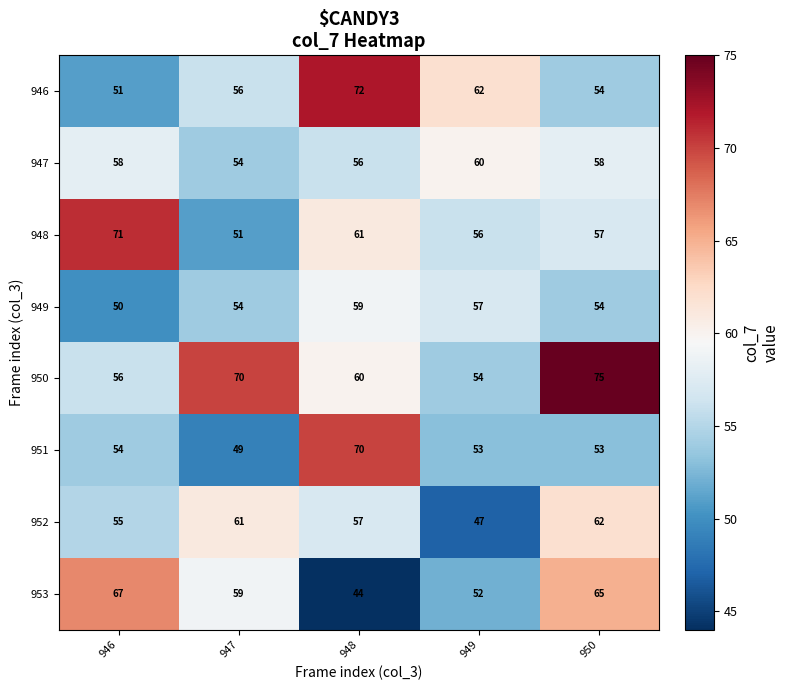

What is the total value across all series at 948?

479